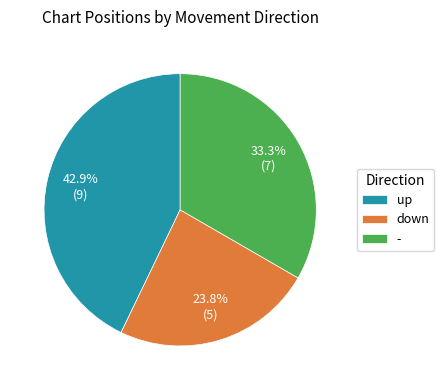

What is the total percentage of down and up?

66.7%